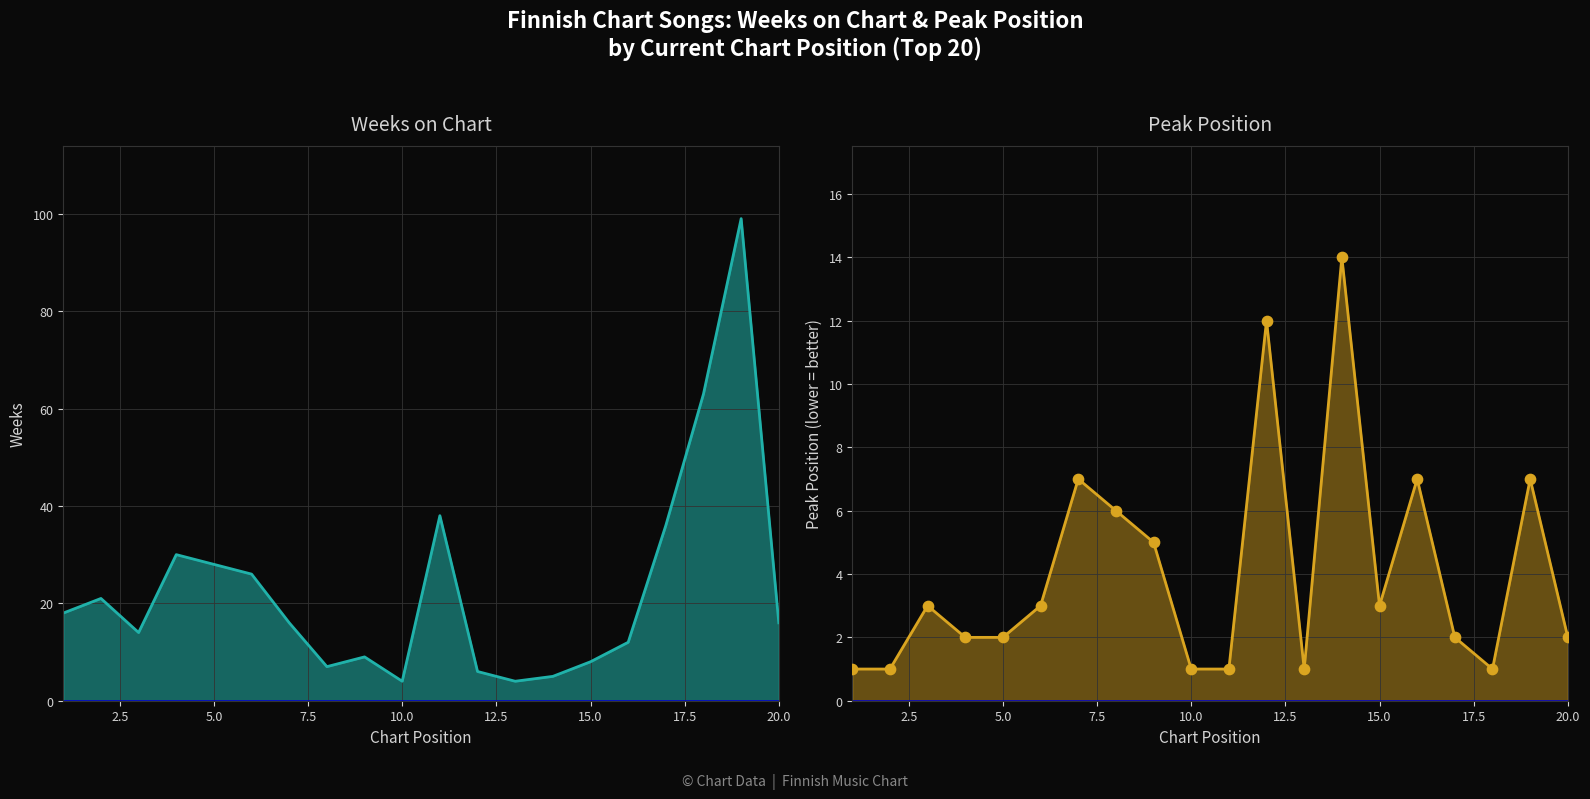

Which series has the largest total across all categories?

Weeks on Chart